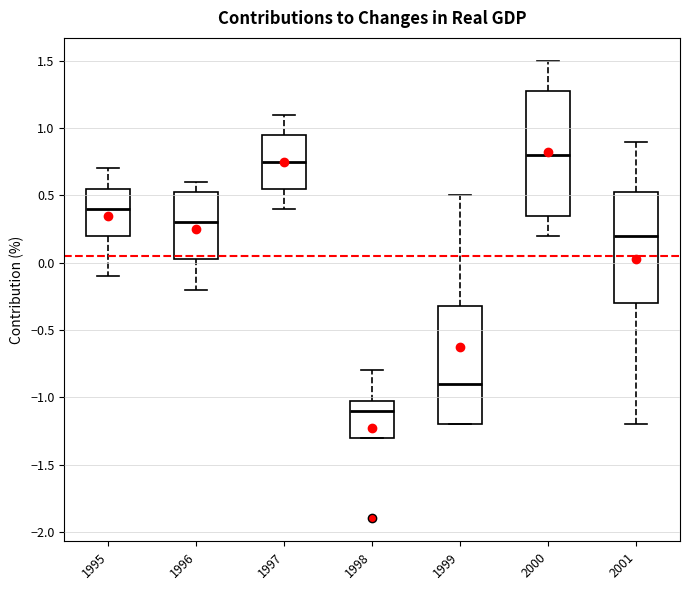

Reading left to right, read every box against the y-axis: the position of its median line, the range the box covers, and the ends of its whiskers. The values are not printed on the chart, so give them approximately, as read against the axis.

1995: median 0.40, box 0.20 to 0.55, whiskers -0.10 to 0.70
1996: median 0.30, box 0.05 to 0.55, whiskers -0.20 to 0.60
1997: median 0.75, box 0.55 to 0.95, whiskers 0.40 to 1.10
1998: median -1.10, box -1.30 to -1.00, whiskers -1.30 to -0.80
1999: median -0.90, box -1.20 to -0.30, whiskers -1.20 to 0.50
2000: median 0.80, box 0.35 to 1.30, whiskers 0.20 to 1.50
2001: median 0.20, box -0.30 to 0.55, whiskers -1.20 to 0.90